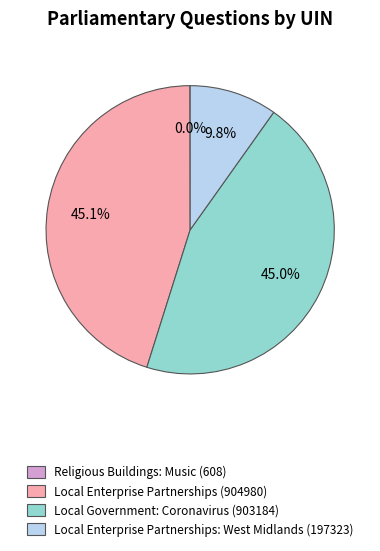

Is there a majority slice in this chart?

No